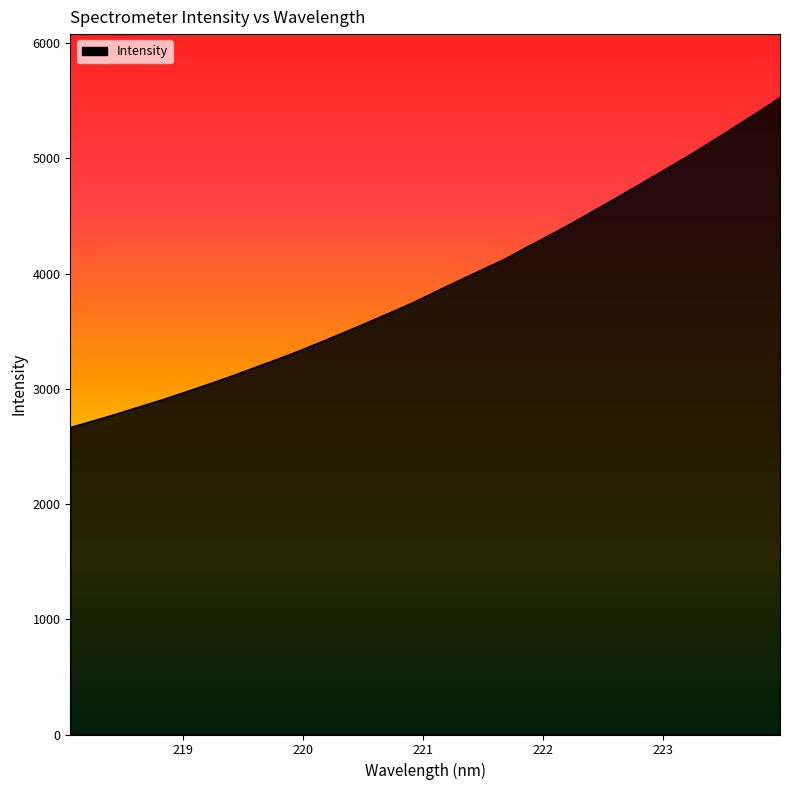

What is the average value?

3903.3